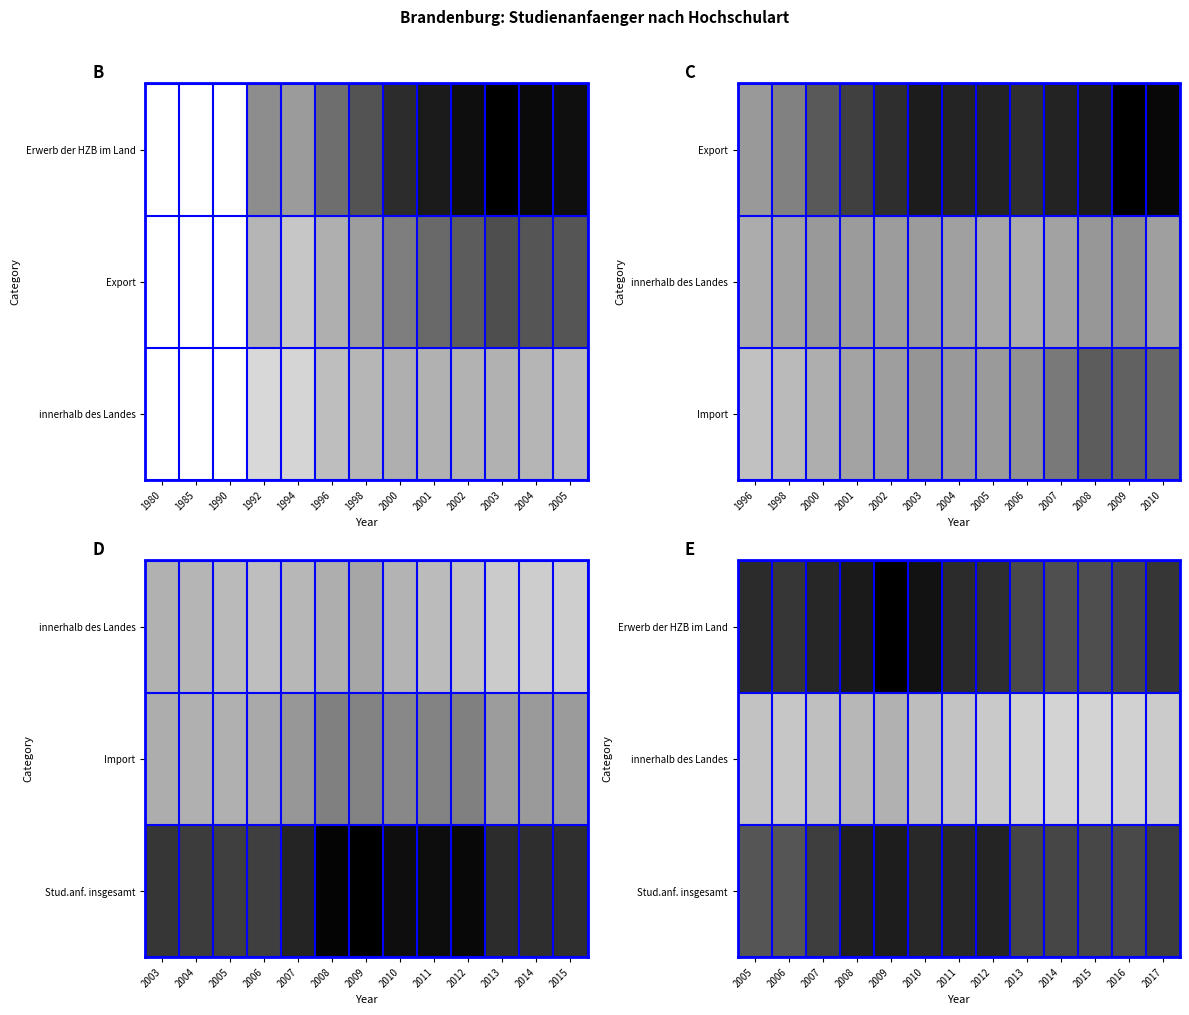

What is the difference between the Erwerb der HZB im Land values at 2014 and 2012?

0.1